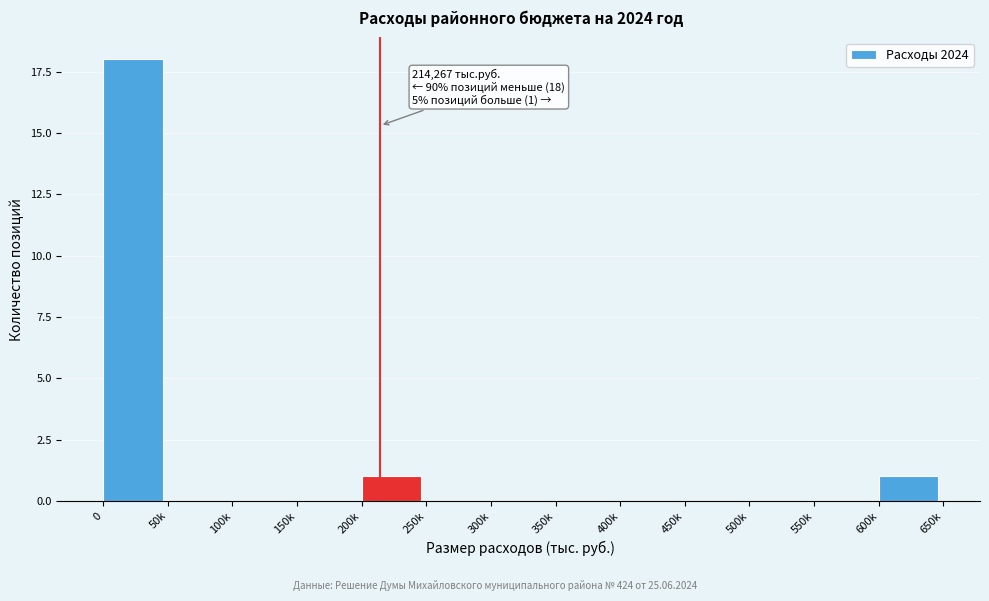

Reading left to right, transcribe all the data shown in this chart.

0=18	50k=0	100k=0	150k=0	200k=1	250k=0	300k=0	350k=0	400k=0	450k=0	500k=0	550k=0	600k=1